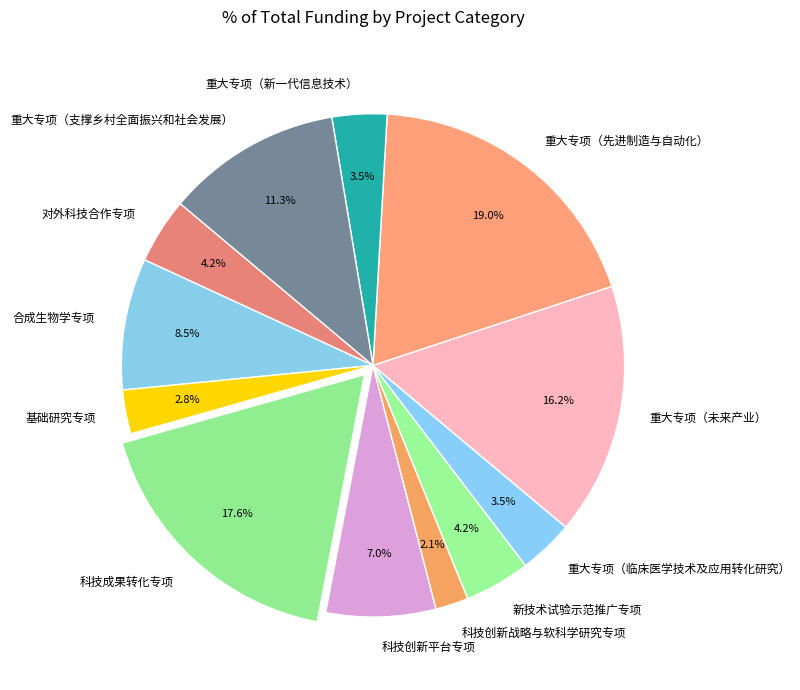

Is there a majority slice in this chart?

No